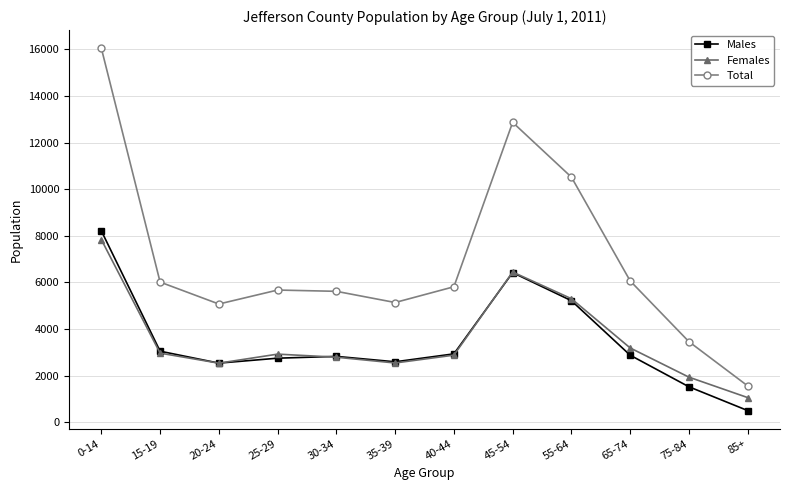

Which category has the highest value across all series?

0-14